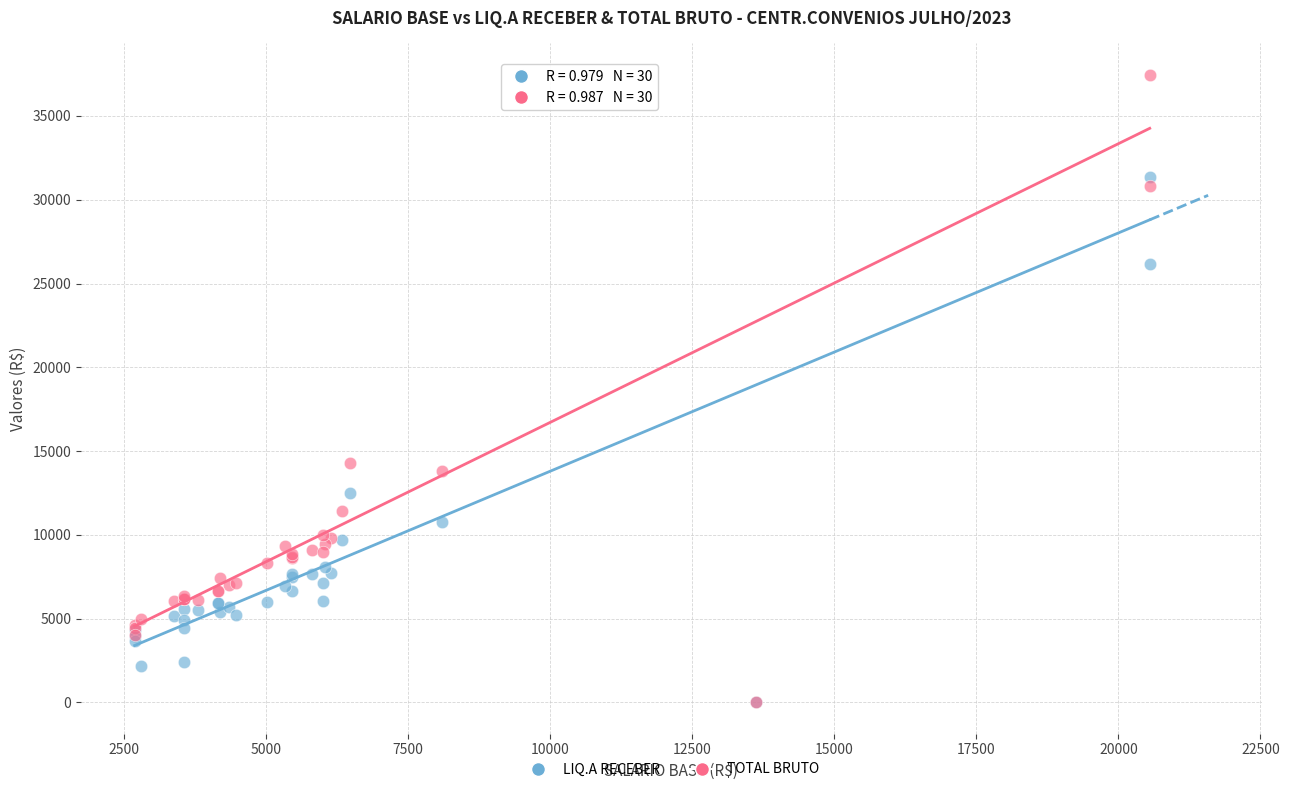

In the LIQ.A RECEBER series, what Y value is closest to 15693?

12475.0